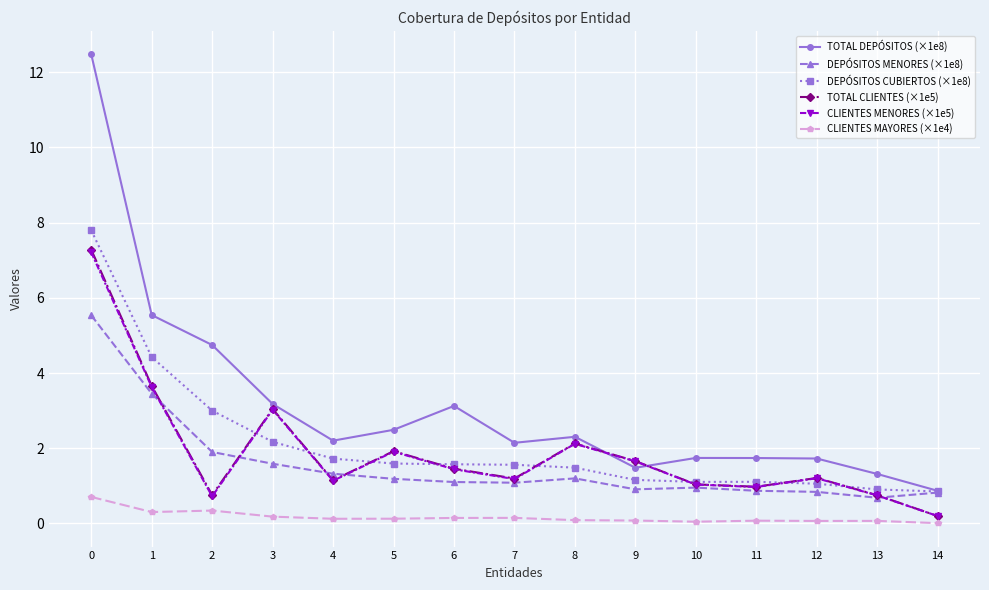

What are all the series names shown in the legend?

TOTAL DEPÓSITOS (×1e8), DEPÓSITOS MENORES (×1e8), DEPÓSITOS CUBIERTOS (×1e8), TOTAL CLIENTES (×1e5), CLIENTES MENORES (×1e5), CLIENTES MAYORES (×1e4)